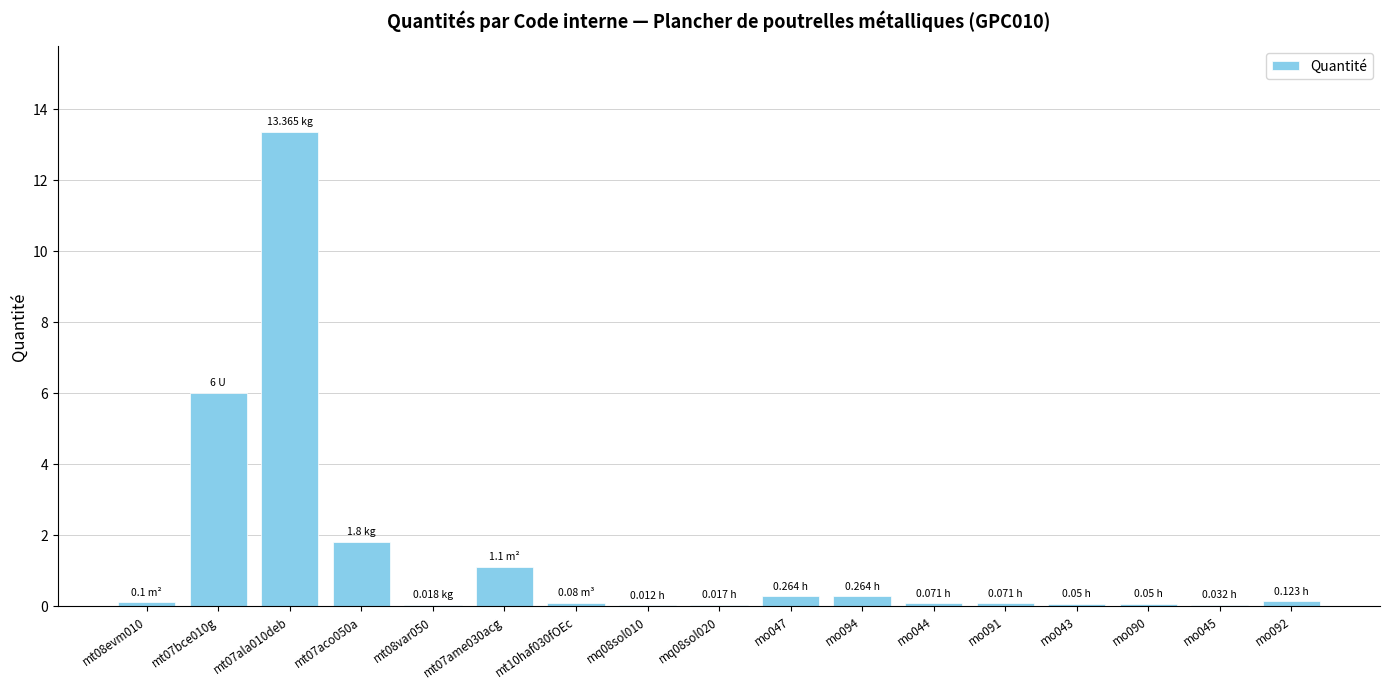

What is the sum of all values?

23.4